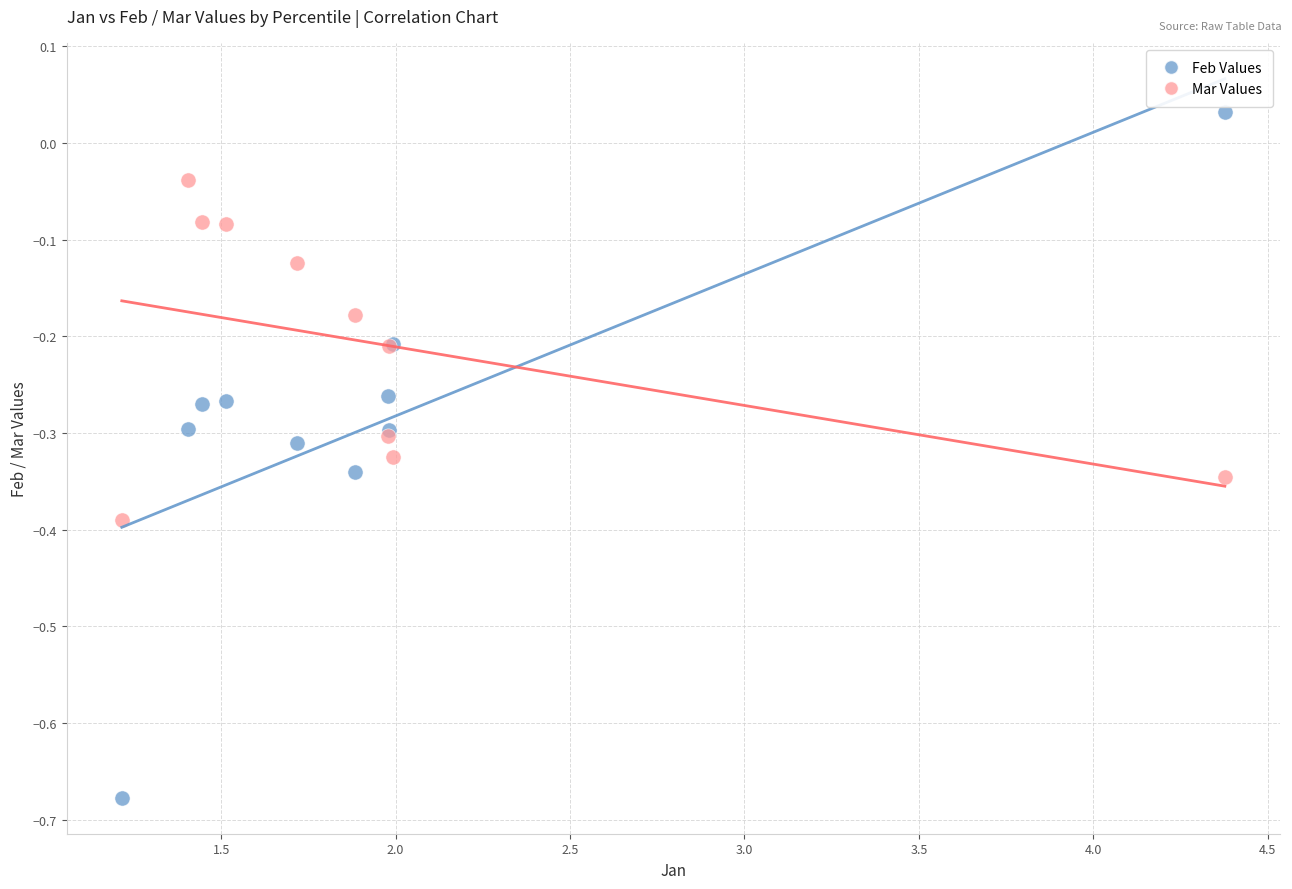

Which series reaches the maximum Y coordinate?

Feb Values